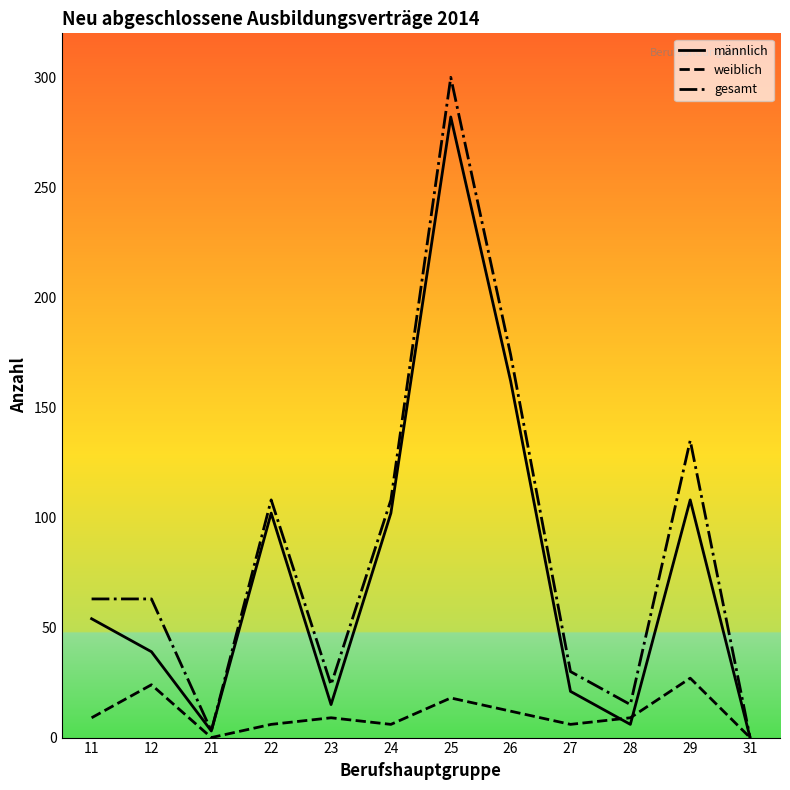

What is the difference between the highest and lowest values at 12?

39